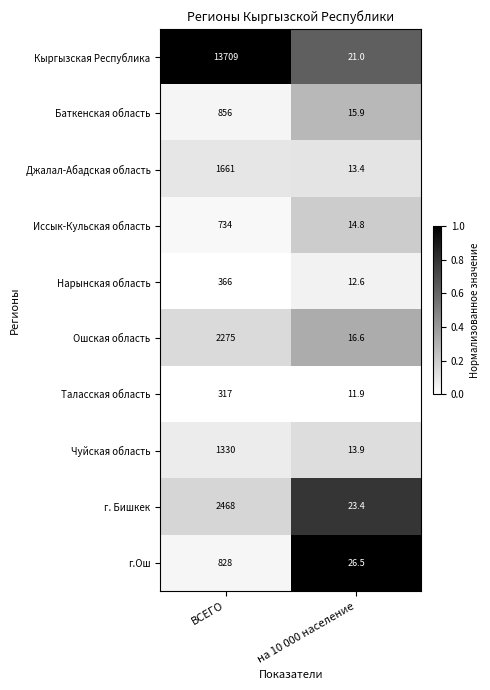

At which category is the sum across all series the highest?

ВСЕГО